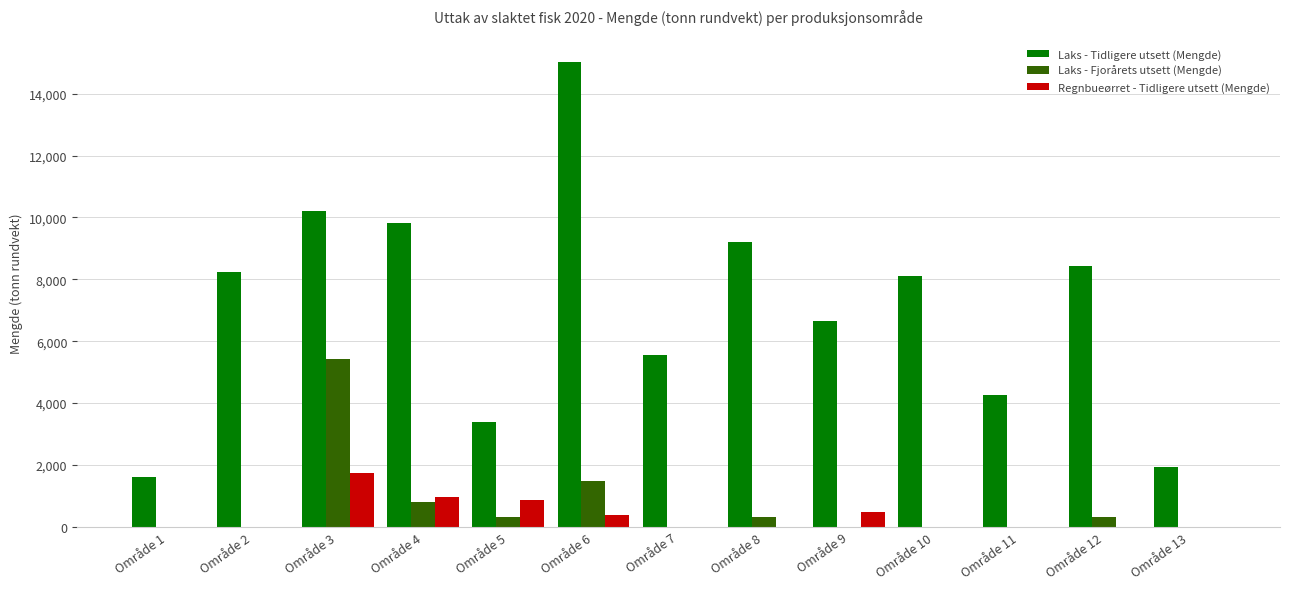

Where is Laks - Fjorårets utsett (Mengde) nearest to the value 2707?

Område 6